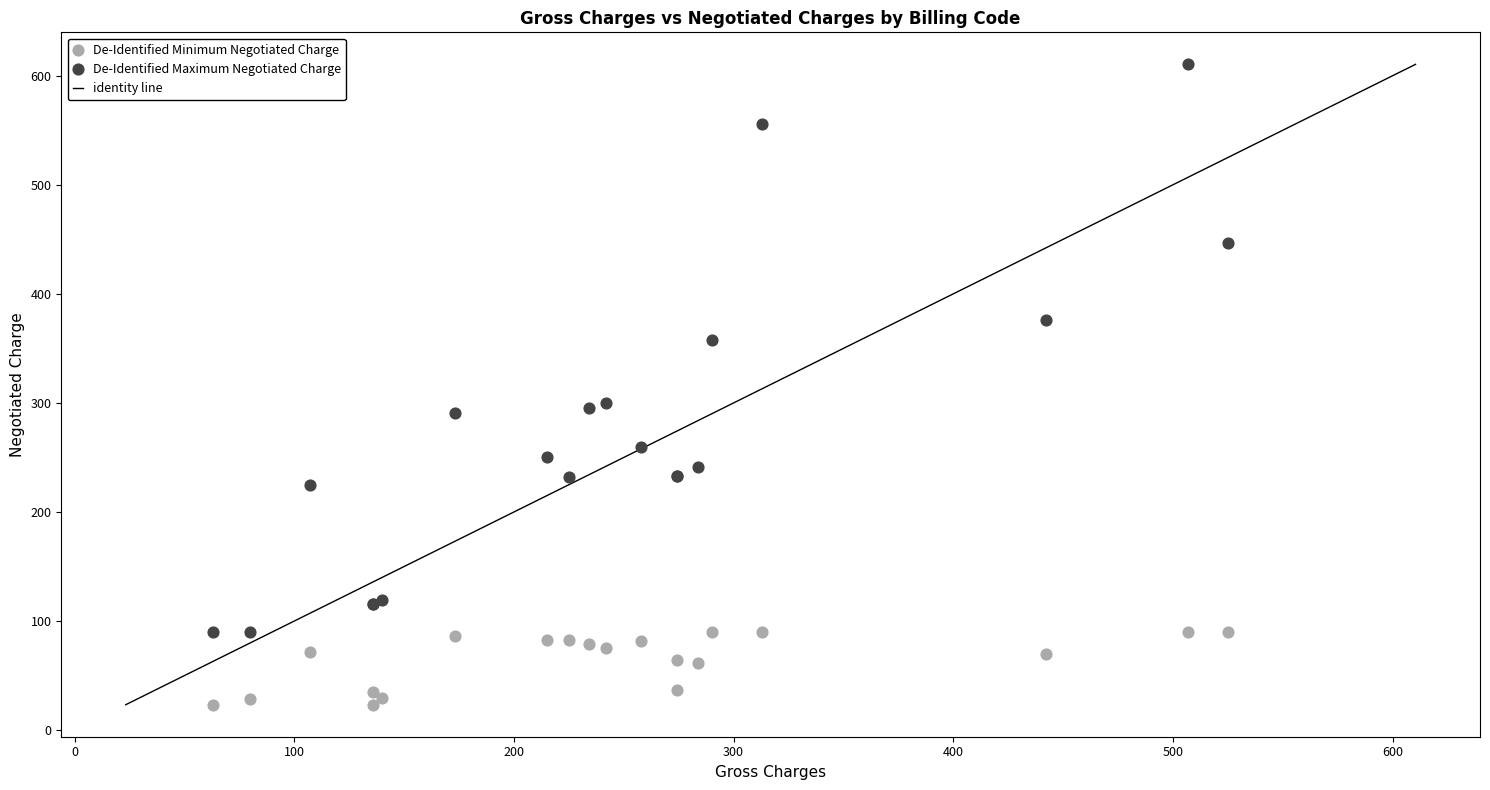

What is the X range (max minus min) for the scatter plot?

462.0